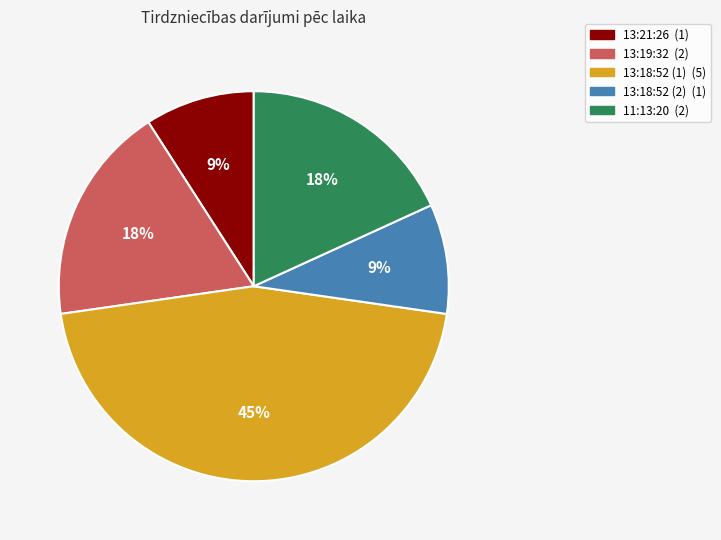

Combined, do 11:13:20 (2) and 13:18:52 (2) (1) account for over 50%?

No